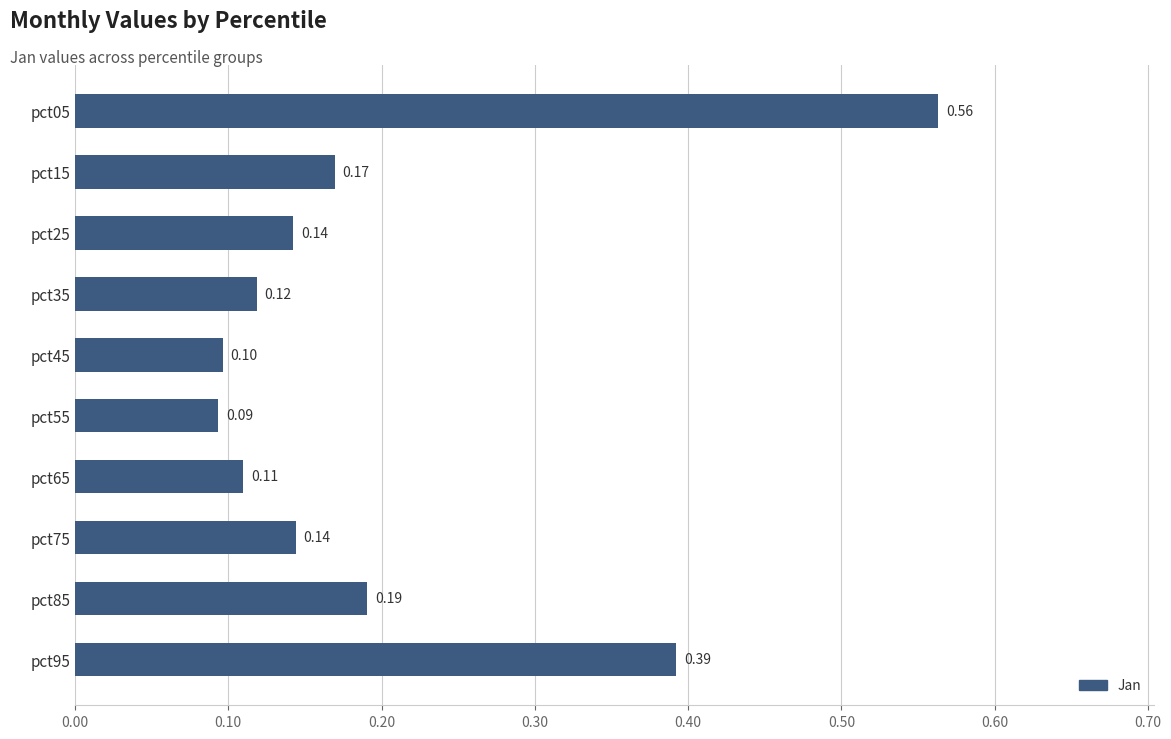

Which label corresponds to the smallest value in the chart?

pct55